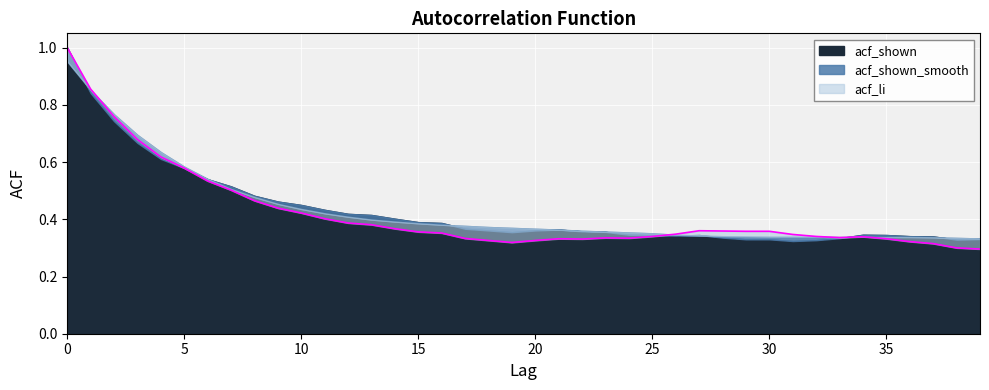

Rank the series at 14 from highest to lowest value.

acf_shown, acf_shown_smooth, acf_li